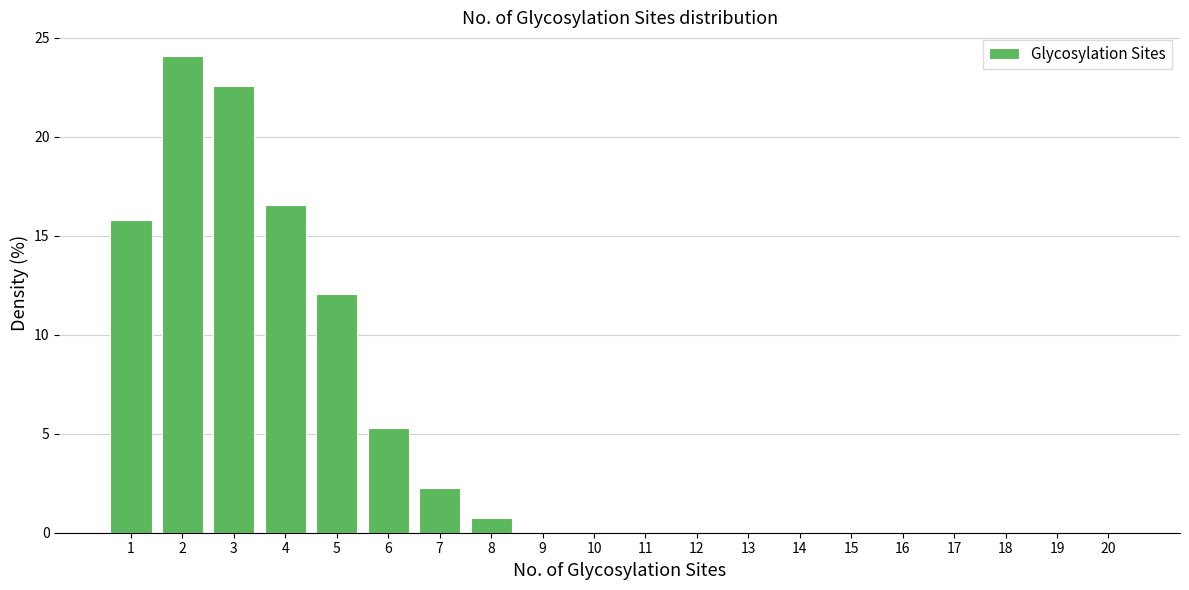

What is the height of the bar covering 0.5 to 1.5 on the x-axis? The values are not printed on the chart, so give them approximately, as read against the axis.

16.0